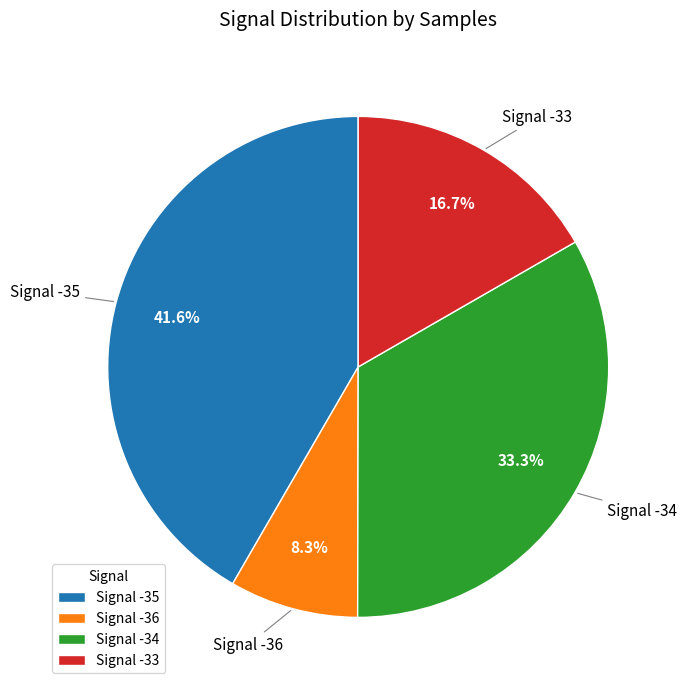

Does any single category account for the majority?

No